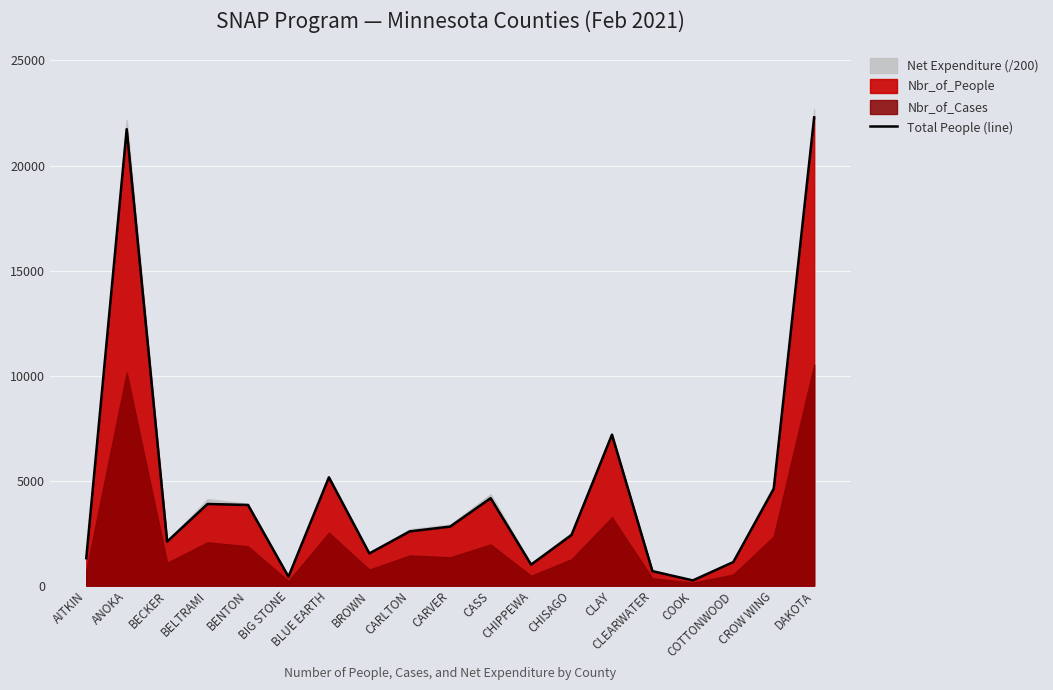

Reading left to right, transcribe all the data shown in this chart.

AITKIN=1307	ANOKA=21732	BECKER=2099	BELTRAMI=3889	BENTON=3841	BIG STONE=425	BLUE EARTH=5156	BROWN=1534	CARLTON=2584	CARVER=2812	CASS=4165	CHIPPEWA=1003	CHISAGO=2412	CLAY=7187	CLEARWATER=692	COOK=250	COTTONWOOD=1123	CROW WING=4609	DAKOTA=22294